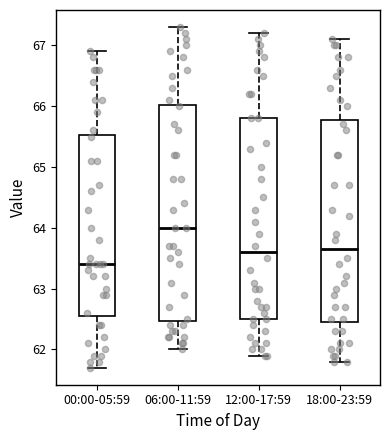

Where does the upper whisker of the box for 00:00-05:59 end on the y-axis? The values are not printed on the chart, so give them approximately, as read against the axis.

66.9